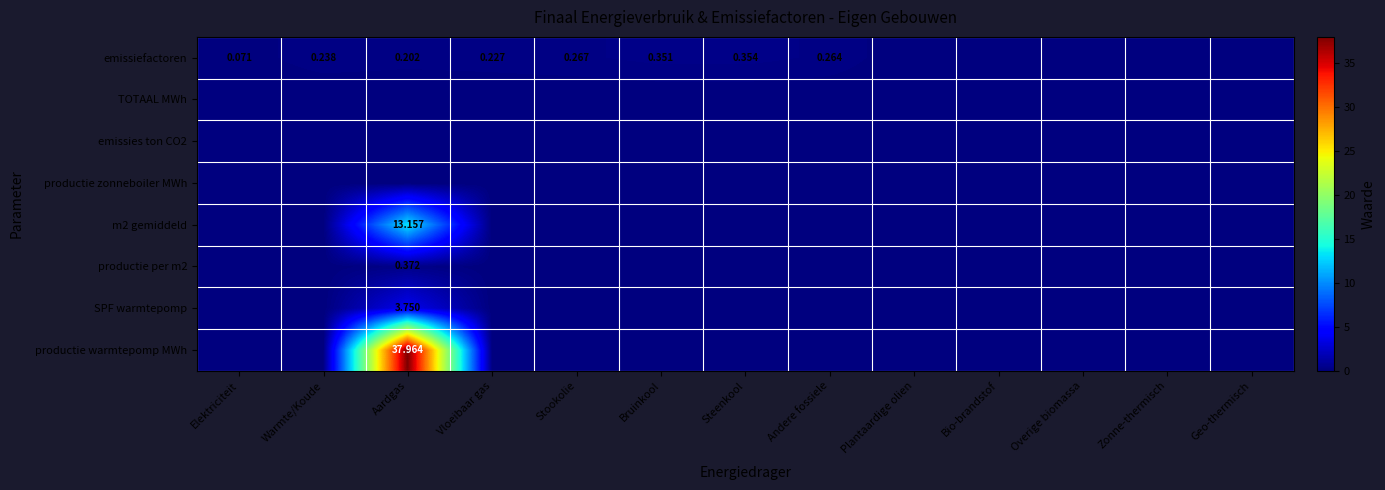

At how many categories does at least one series exceed 34?

1